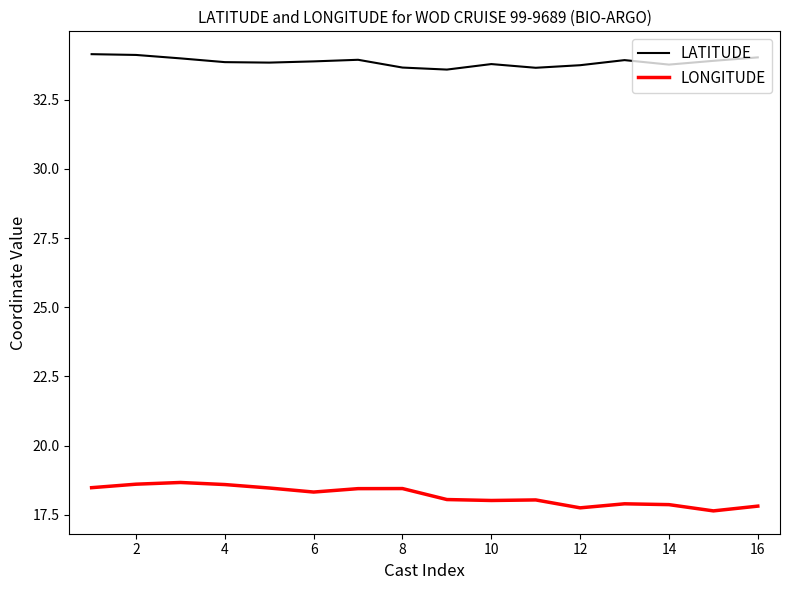

What is the smallest value displayed?

17.6